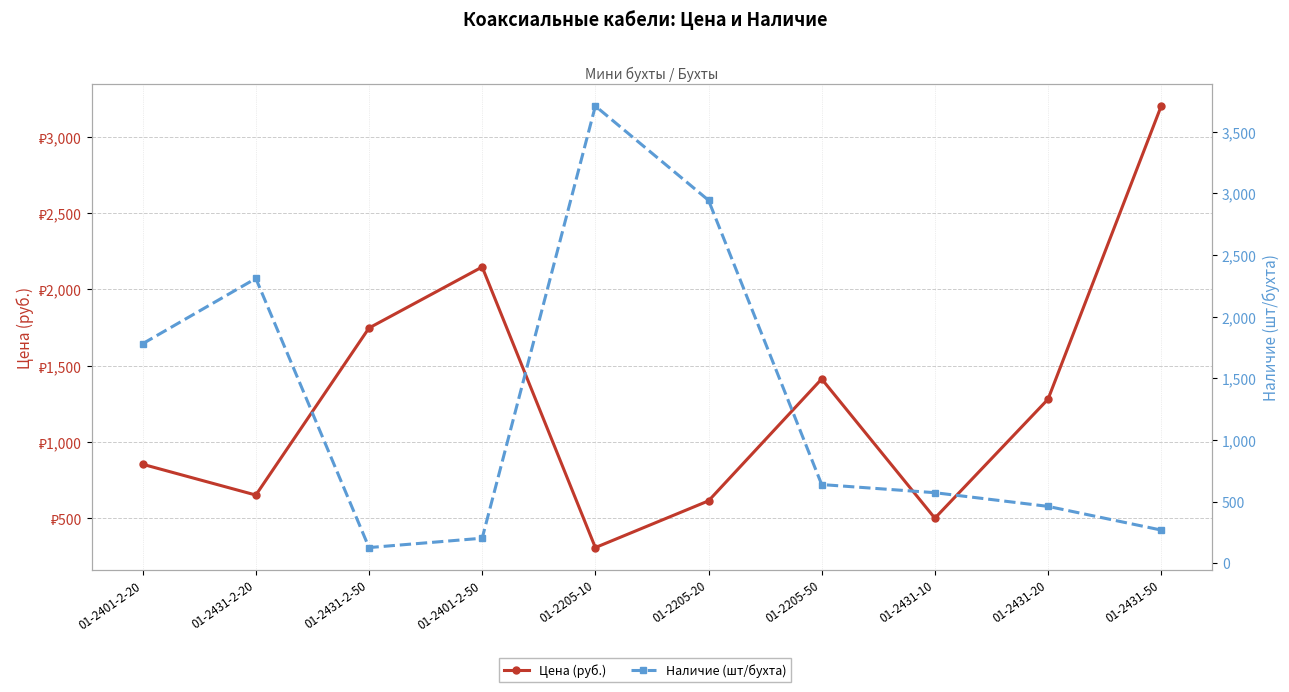

How many distinct data groups are displayed?

2